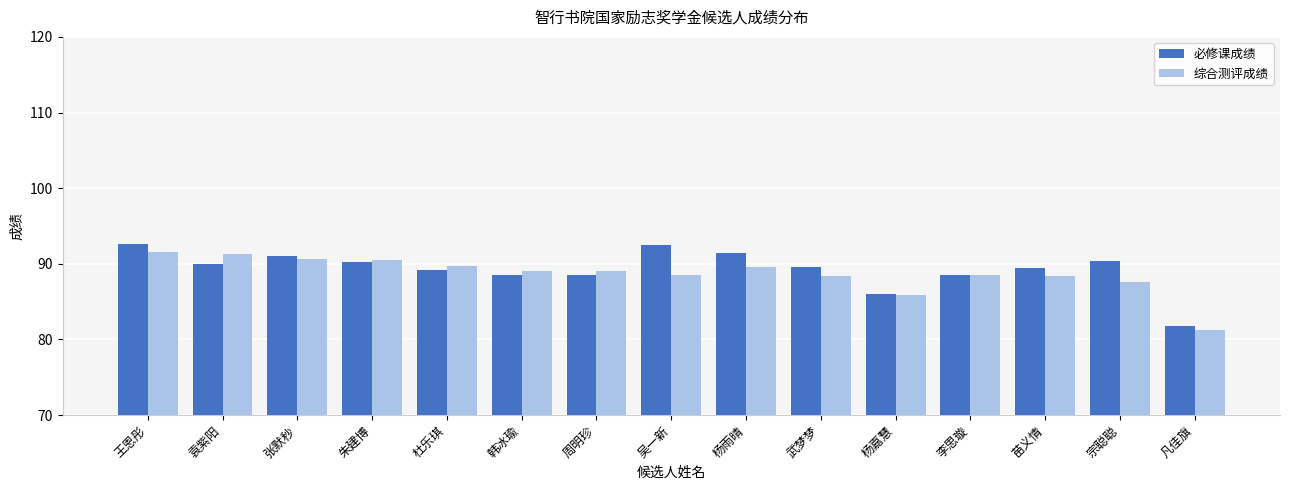

What is the average value of the 必修课成绩 series?

89.3